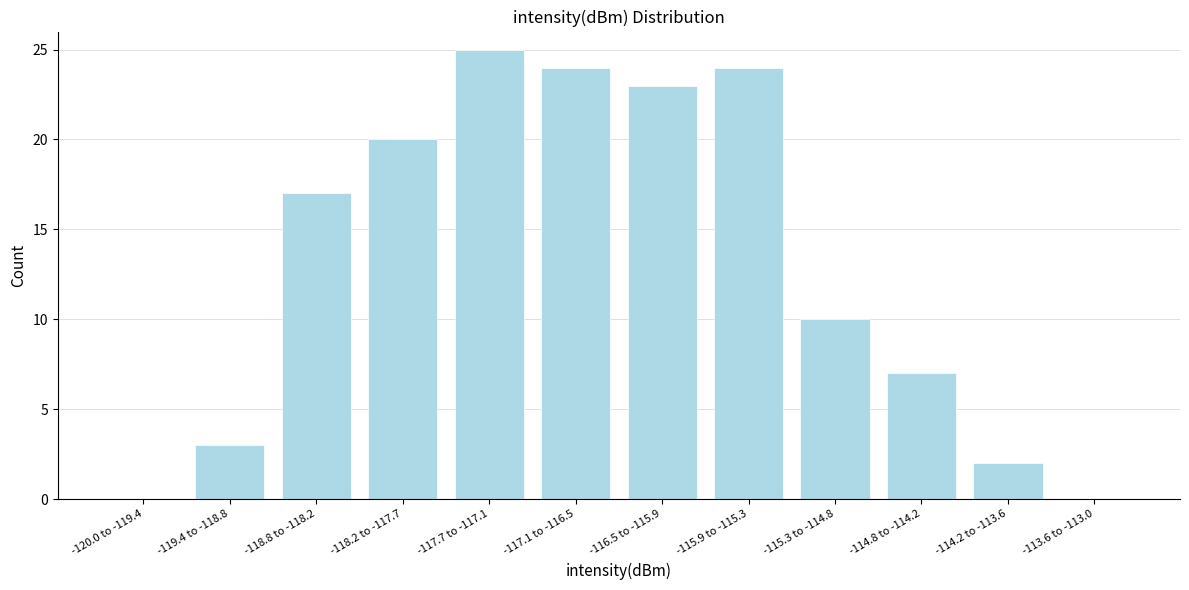

Reading left to right, transcribe all the data shown in this chart.

-120.0 to -119.4=0	-119.4 to -118.8=3	-118.8 to -118.2=17	-118.2 to -117.7=20	-117.7 to -117.1=25	-117.1 to -116.5=24	-116.5 to -115.9=23	-115.9 to -115.3=24	-115.3 to -114.8=10	-114.8 to -114.2=7	-114.2 to -113.6=2	-113.6 to -113.0=0